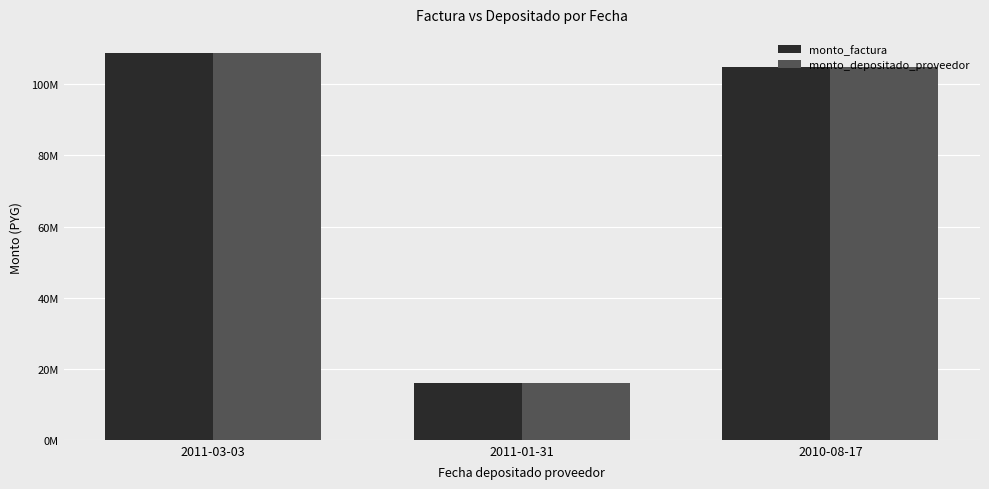

What are all the series names shown in the legend?

monto_factura, monto_depositado_proveedor